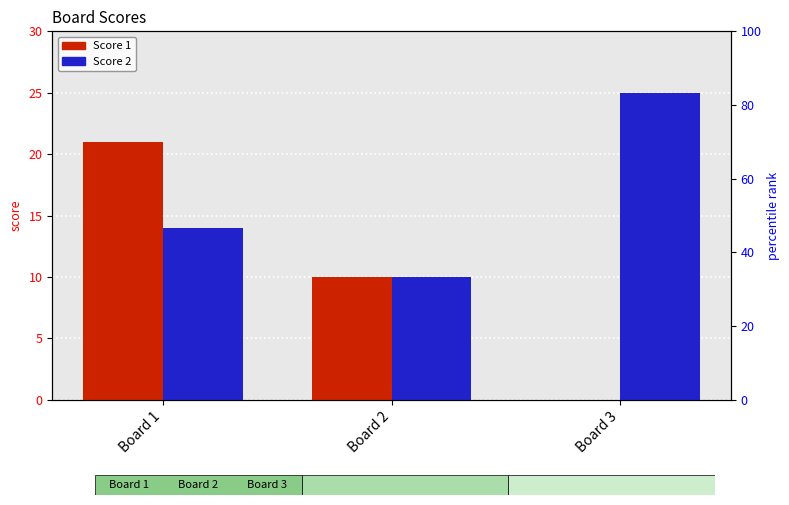

What is the total value across all series at Board 3?

25